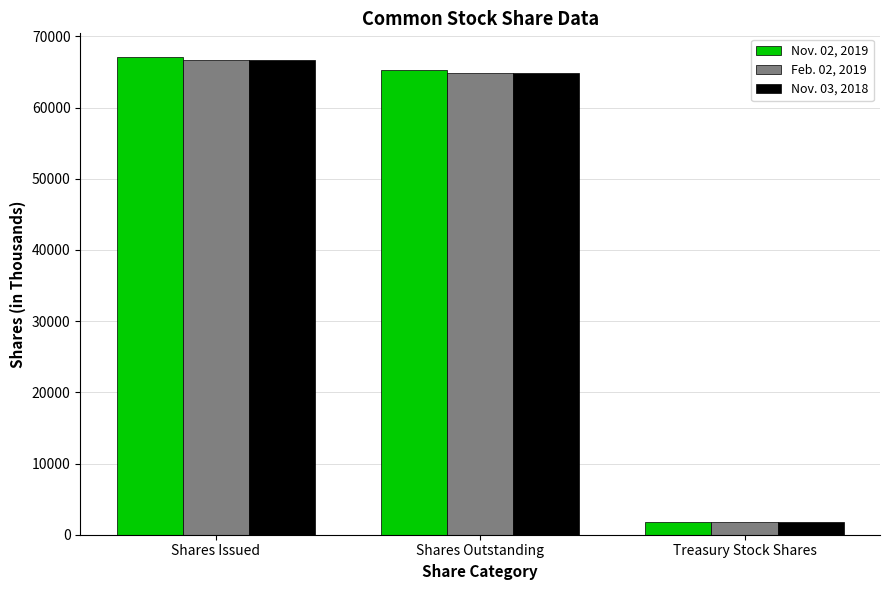

At which category is the sum across all series the highest?

Shares Issued